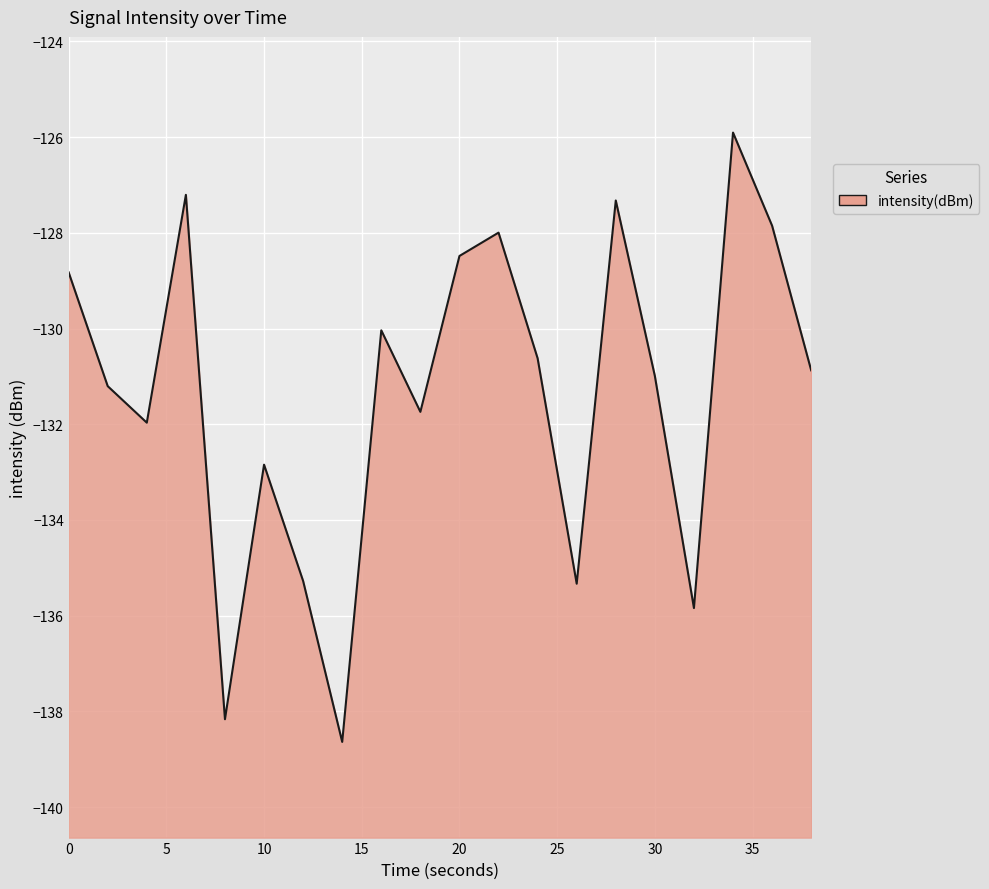

How many distinct data groups are displayed?

1